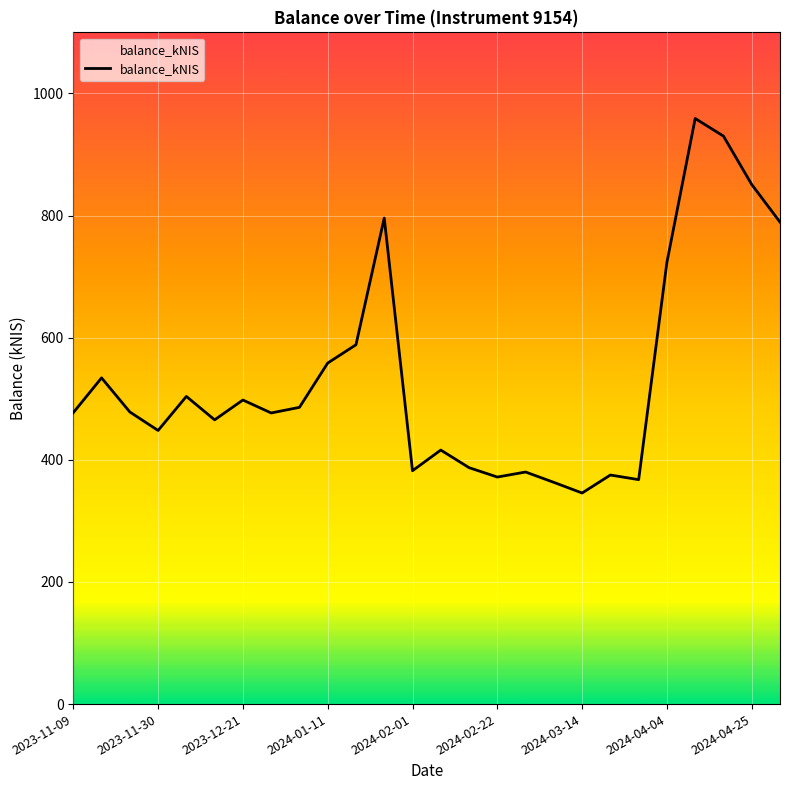

Is this an area chart (filled region under the line)?

No